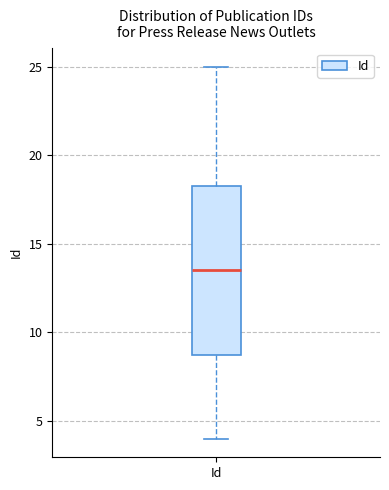

Read this box plot against the y-axis: the position of the median line, the range covered by the box, and the ends of both whiskers. The values are not printed on the chart, so give them approximately, as read against the axis.

median 13.5, box 9.0 to 18.5, whiskers 4.0 to 25.0